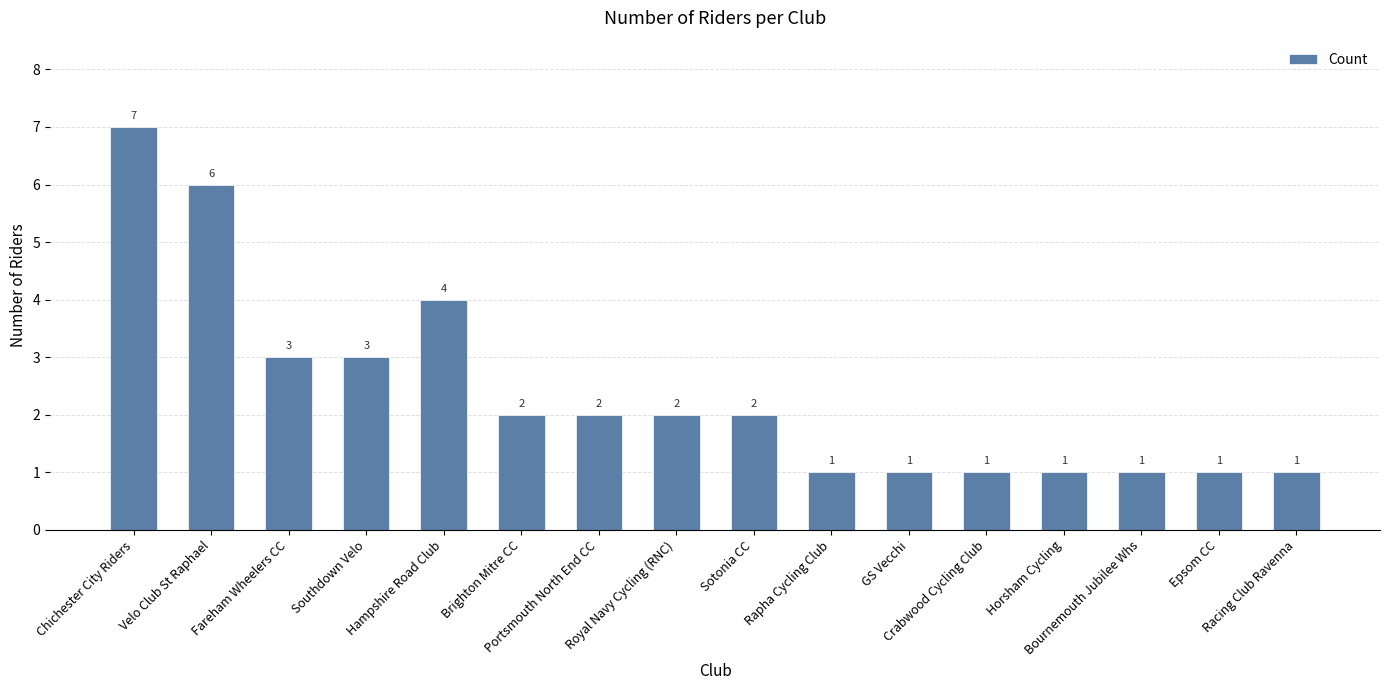

Count the values in the range 1 to 3.

13